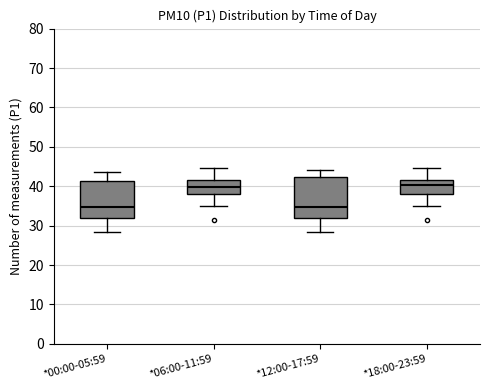

Which box is the tallest, from its lower edge to its upper edge?

*12:00-17:59